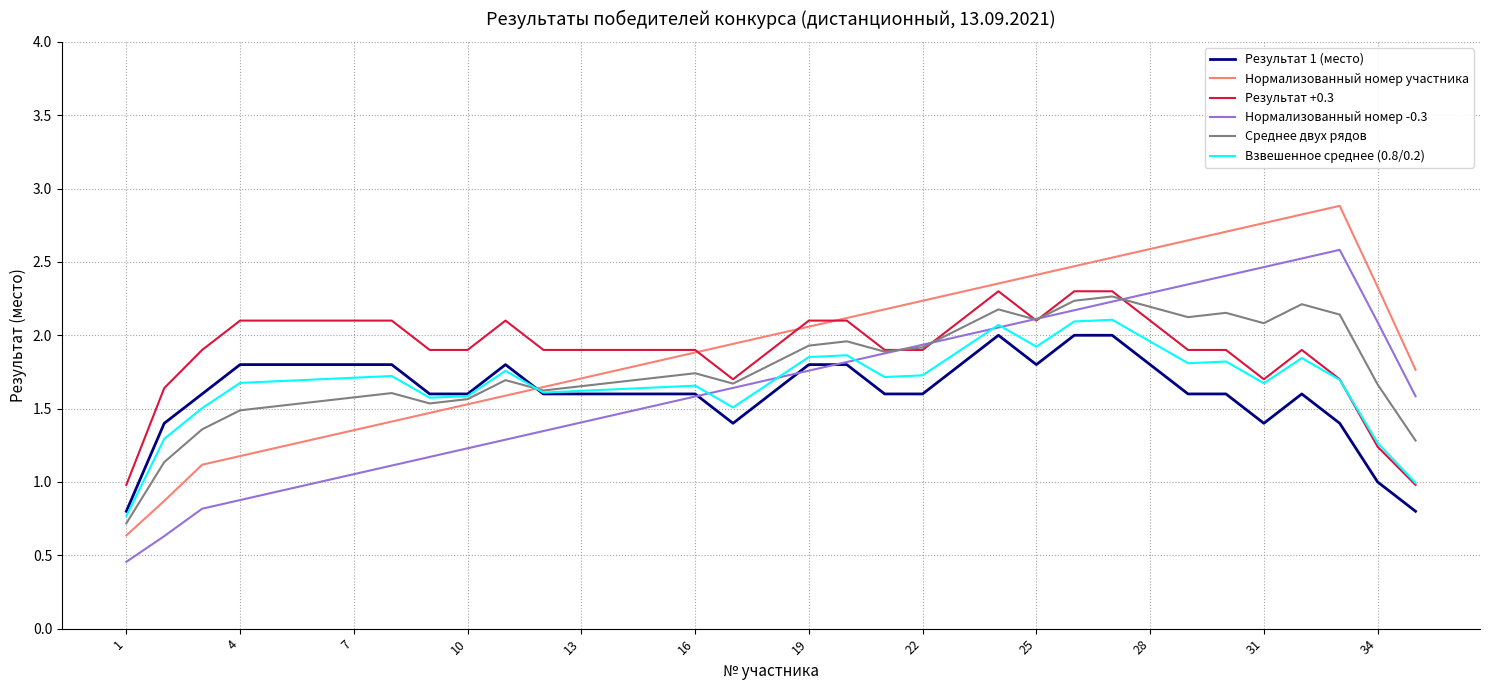

What is the lowest value of the Результат +0.3 series?

1.0